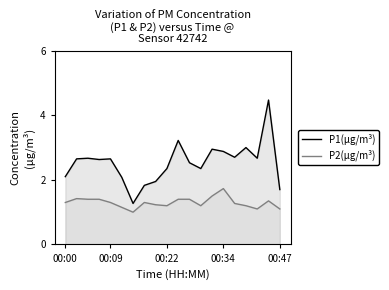

List the series in order of their peak value, lowest first.

P2(µg/m³), P1(µg/m³)